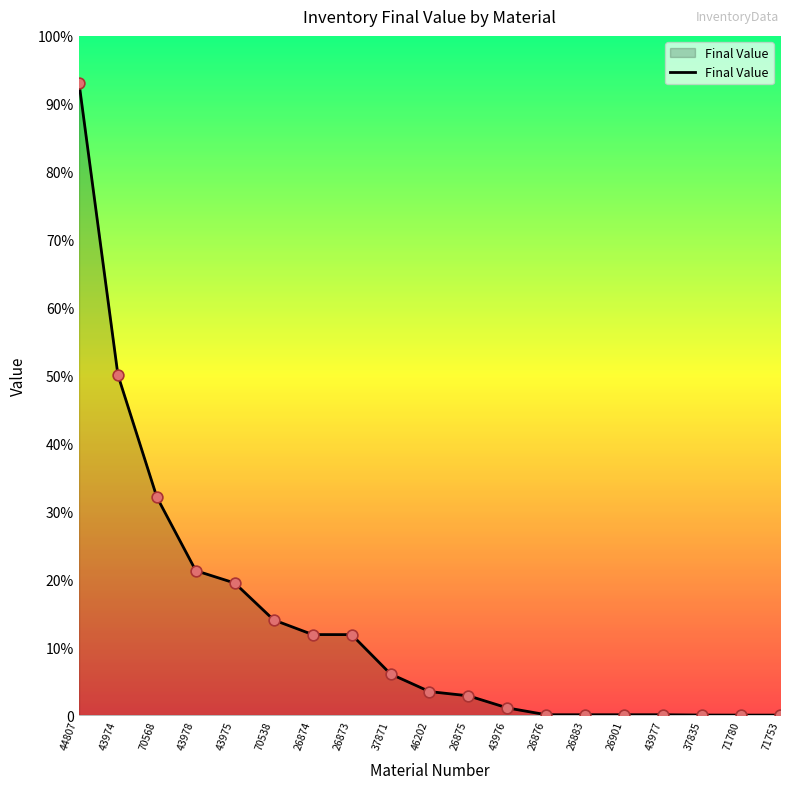

Which has a higher value, 37835 or 46202?

46202